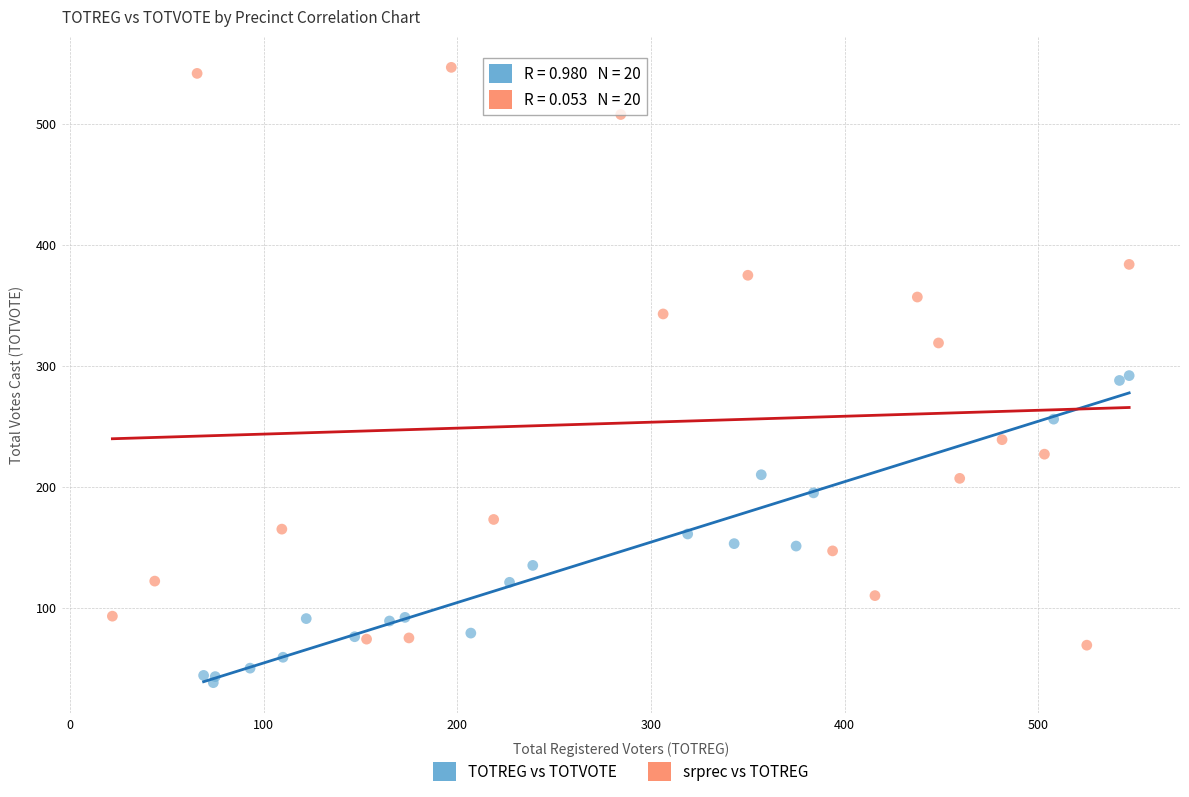

What are all the series names shown in the legend?

TOTREG vs TOTVOTE, srprec vs TOTREG